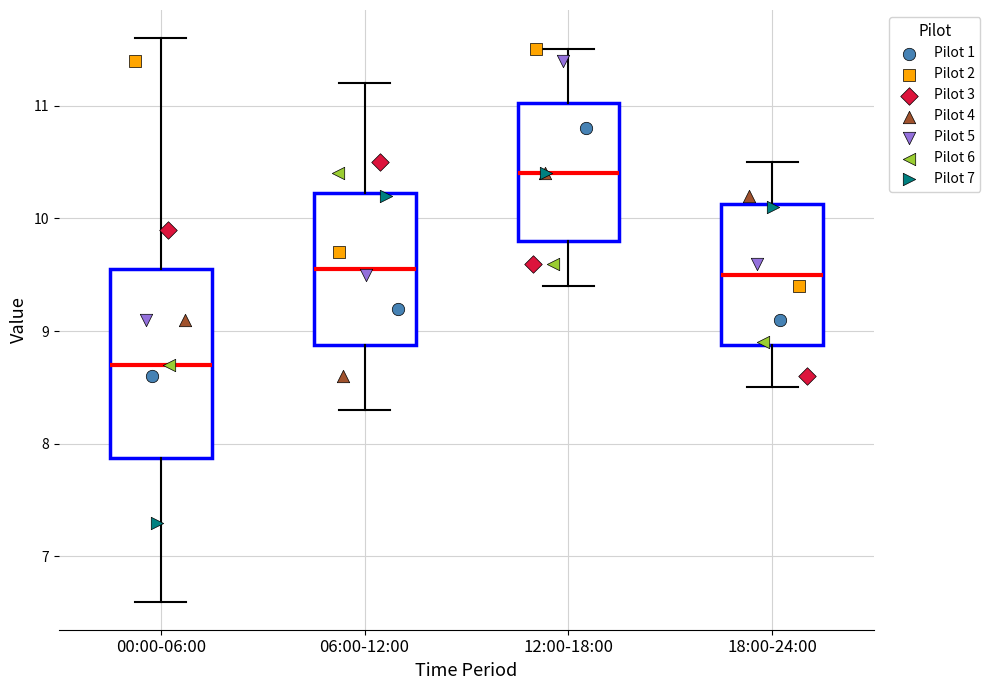

Comparing the boxes themselves (not the whiskers), which one is the tallest?

00:00-06:00